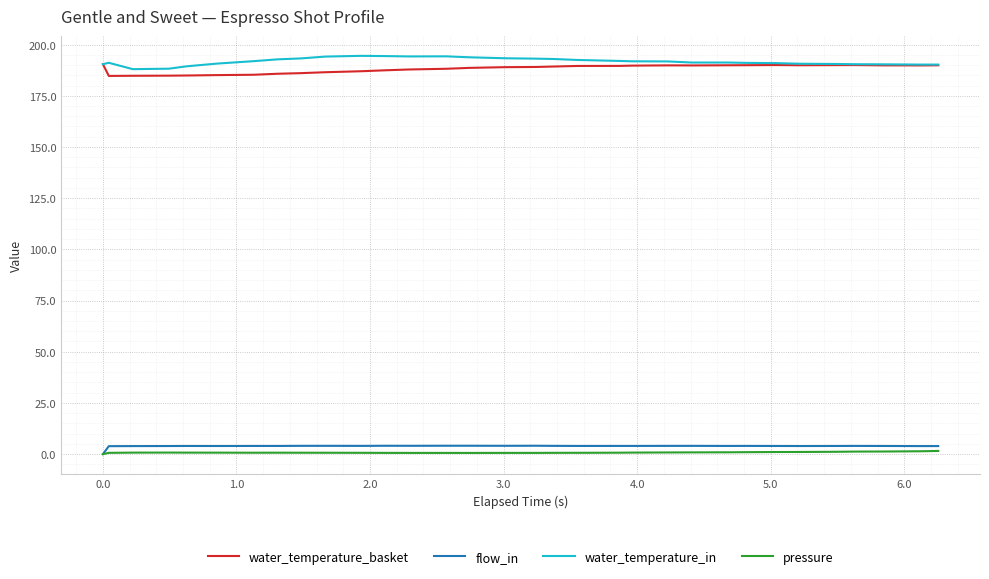

Does the chart have visible grid lines?

Yes